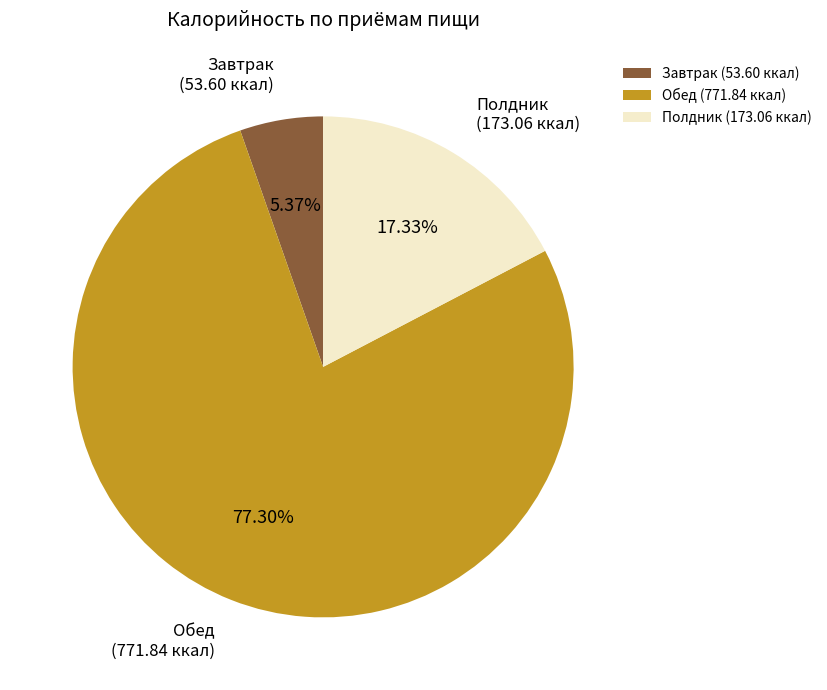

Is it true that Полдник is 27% of the pie?

False